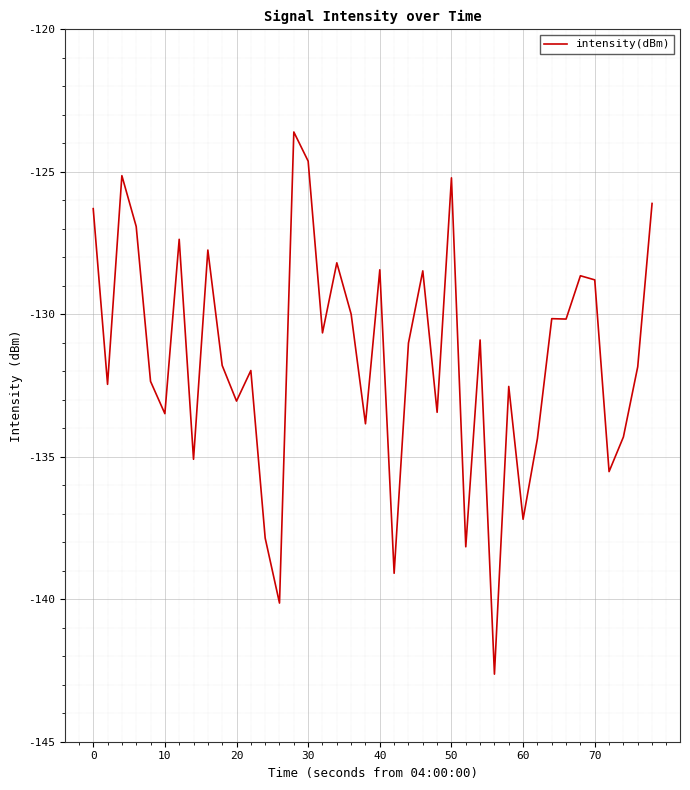

What is the greatest value displayed?

-123.6